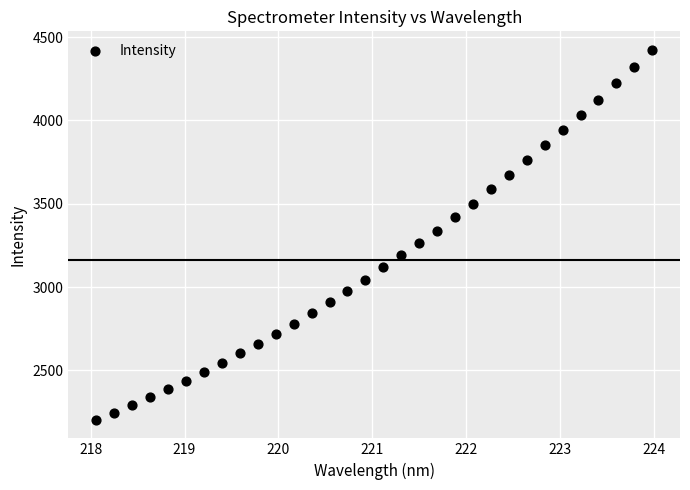

What is the range of X values (max minus min)?

5.9